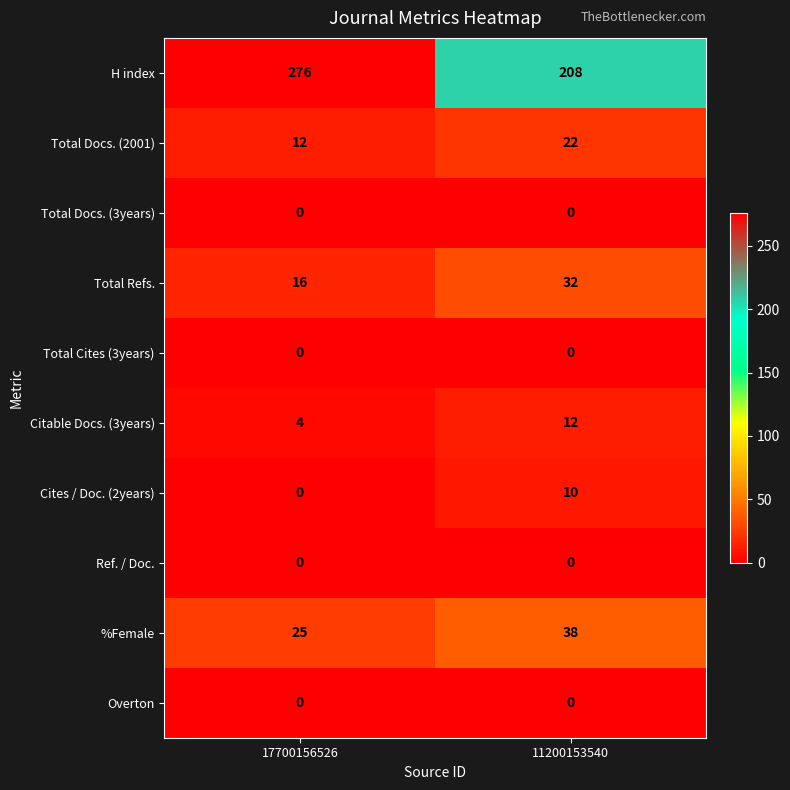

Rank the categories by Citable Docs. (3years) value from highest to lowest.

11200153540, 17700156526